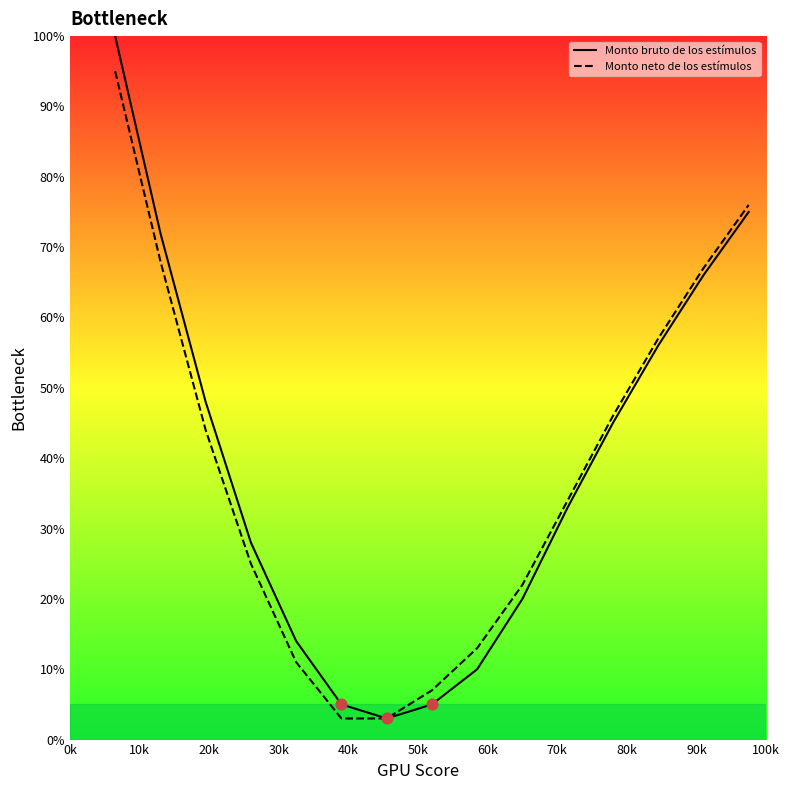

Which series reaches the maximum Y coordinate?

Monto bruto de los estímulos